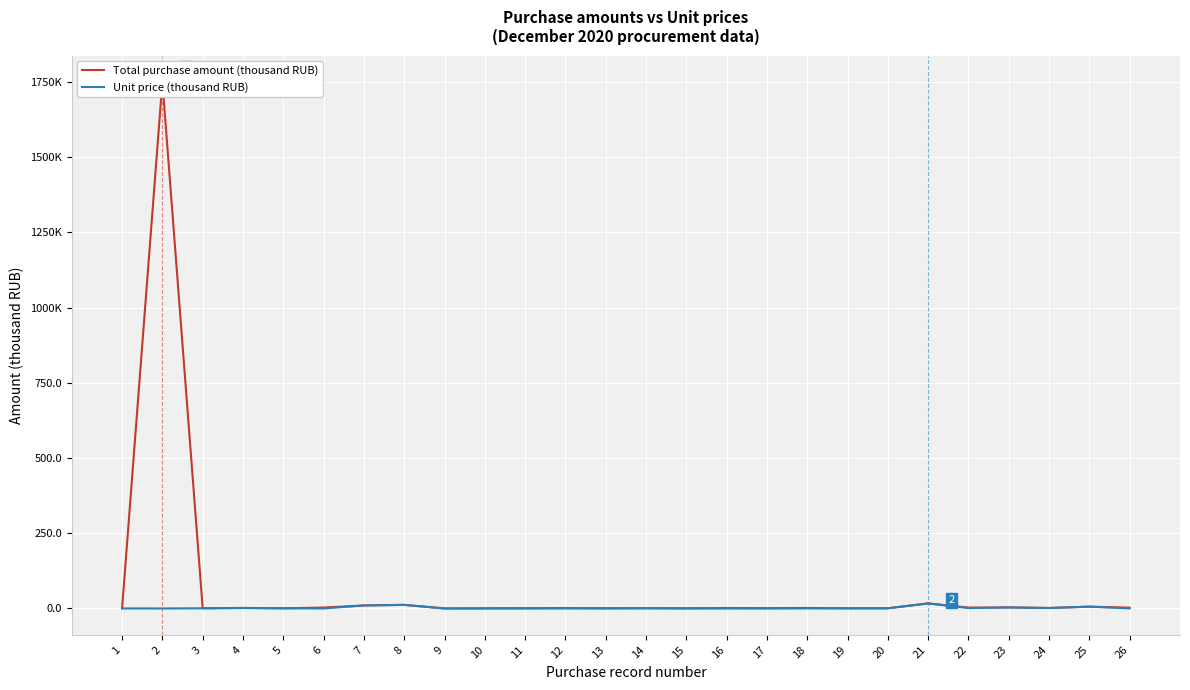

Where is the first local maximum for Total purchase amount (thousand RUB)?

2